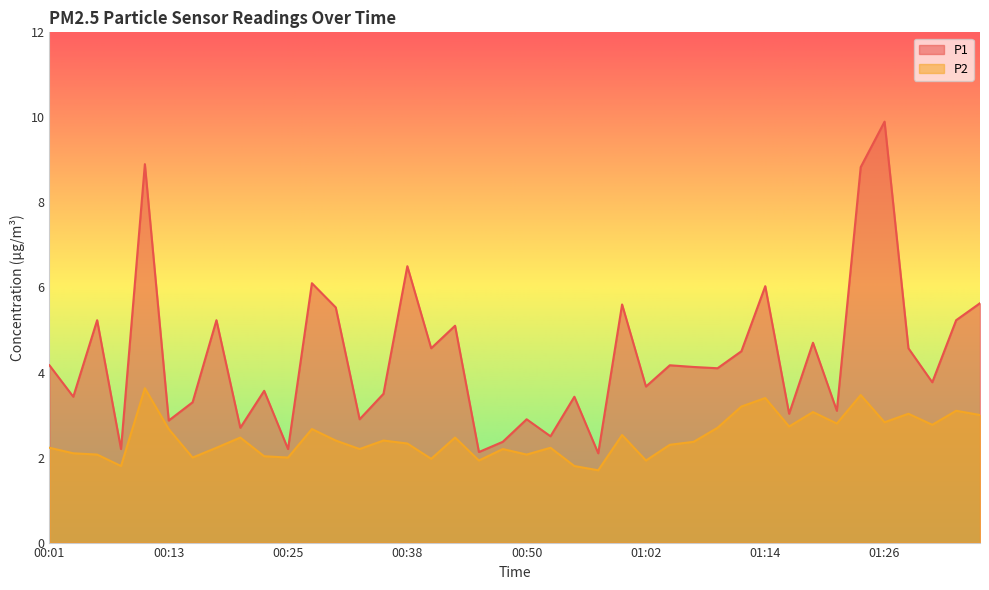

At how many categories does at least one series exceed 2?

40